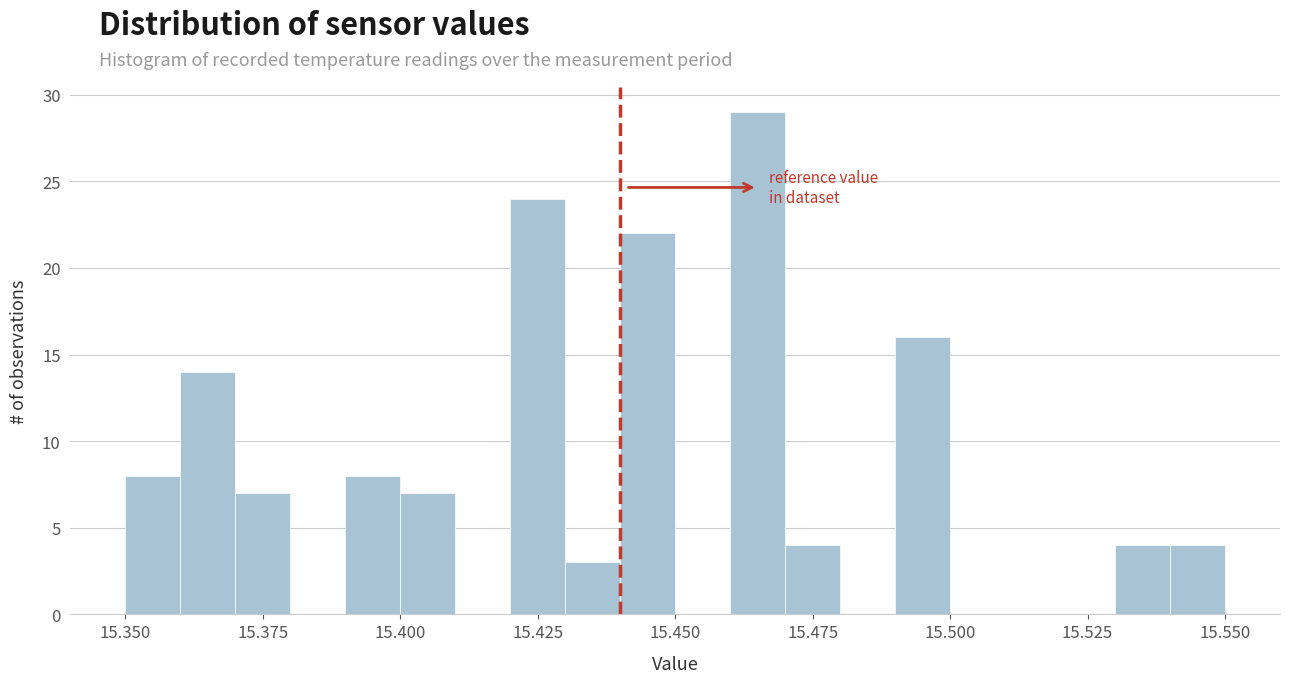

Read against the x-axis, roughly where is the centre of the tallest bar?

15.465